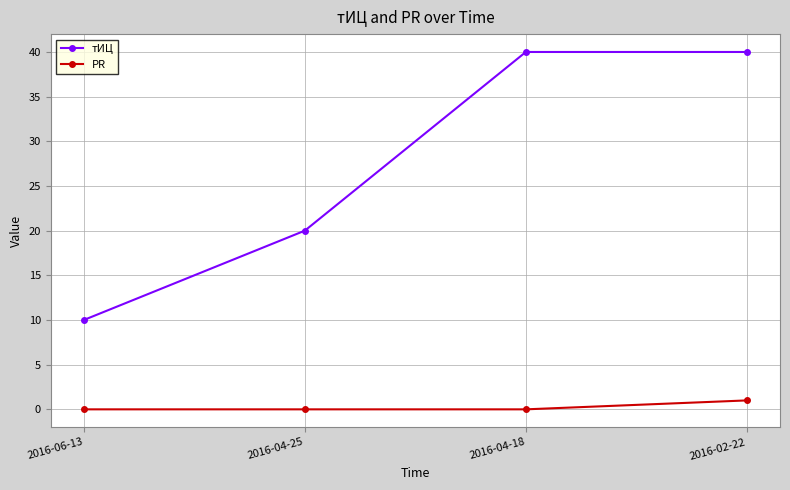

Is it true that тИЦ equals 15 at 2016-04-18?

False